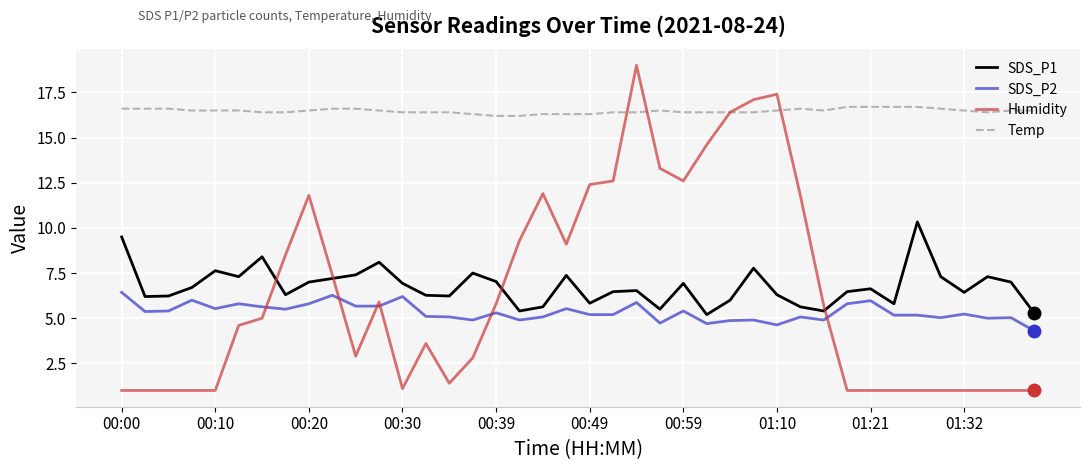

Rank the series by their maximum value, from lowest to highest.

SDS_P2, SDS_P1, Temp, Humidity